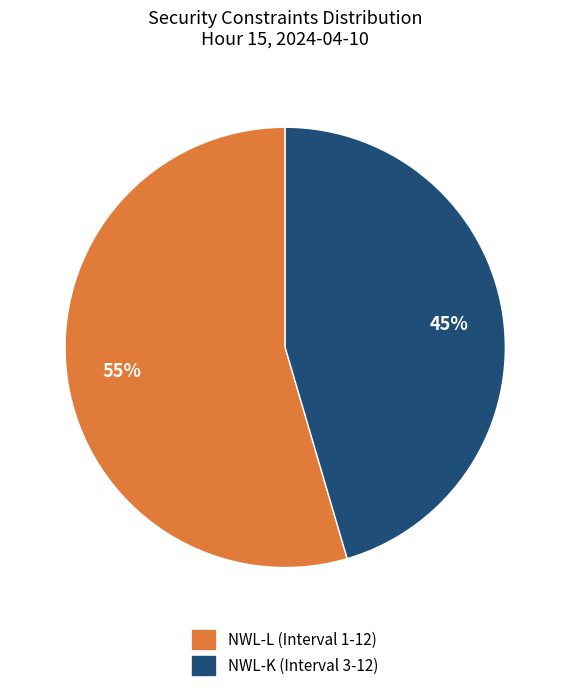

Count the number of slices in the pie.

2